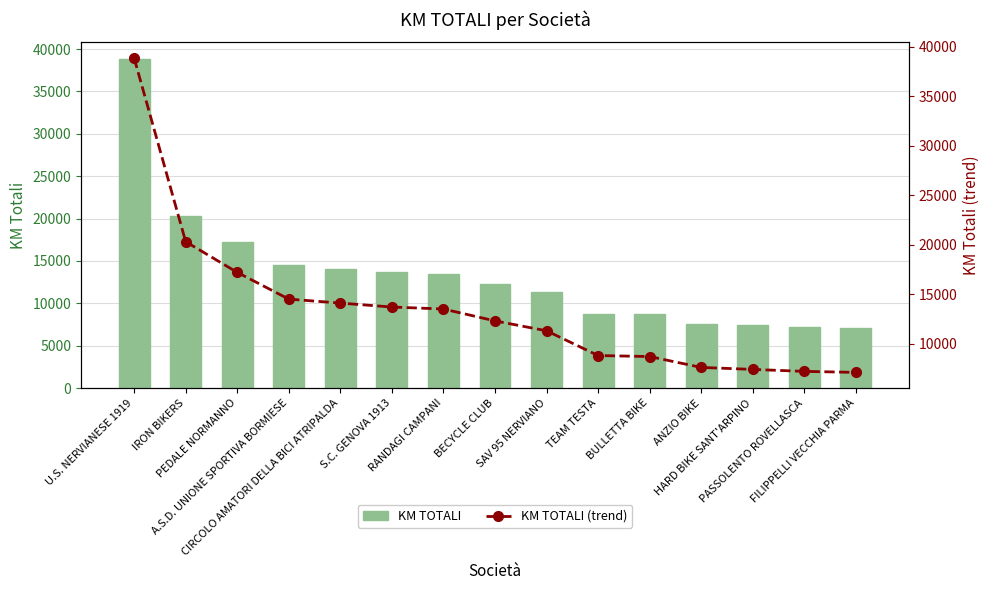

What is the total value across all series at A.S.D. UNIONE SPORTIVA BORMIESE?

29000